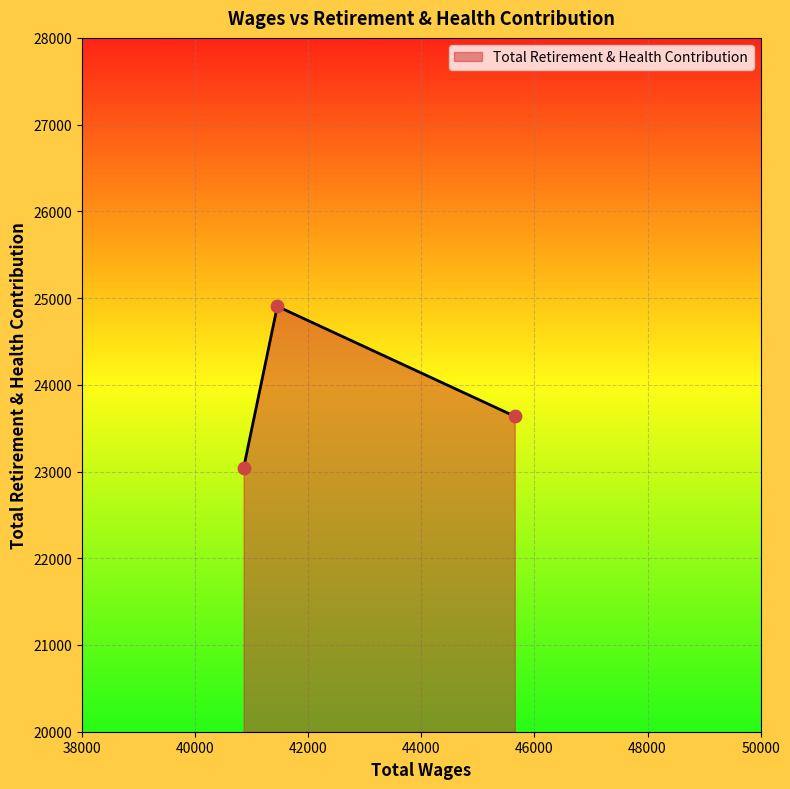

What is the smallest value displayed?

23043